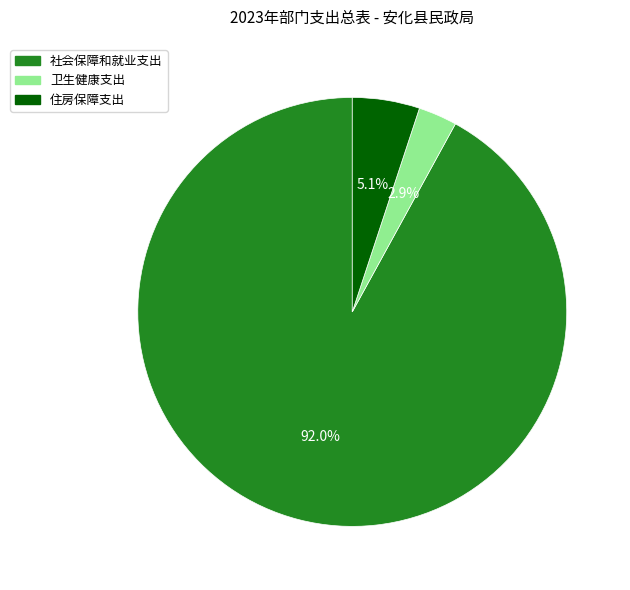

What percentage is the 卫生健康支出 slice, to the nearest percent?

3%